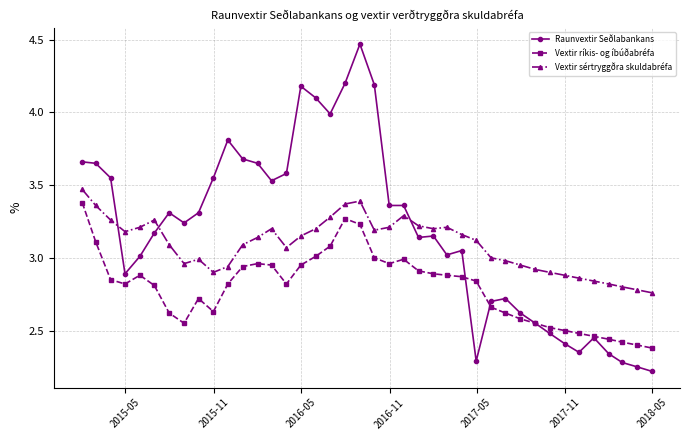

True or false: Vextir sértryggðra skuldabréfa and Vextir ríkis- og íbúðabréfa cross at least once.

False